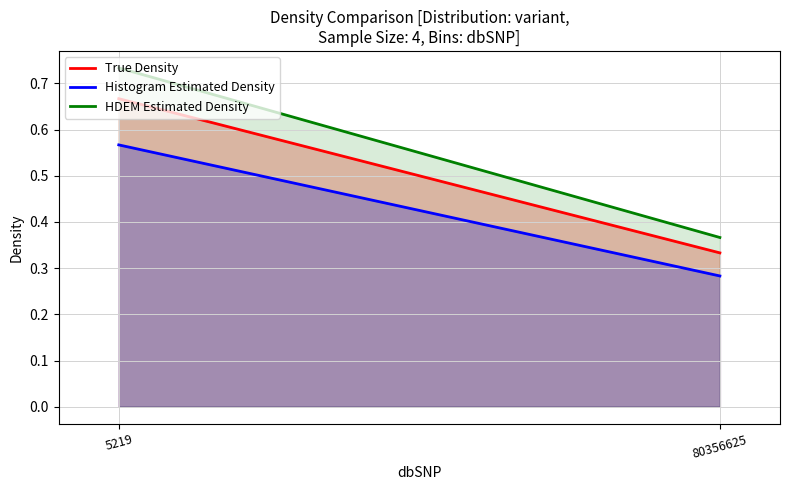

What is the approximate value of Histogram Estimated Density at 5219?

0.6